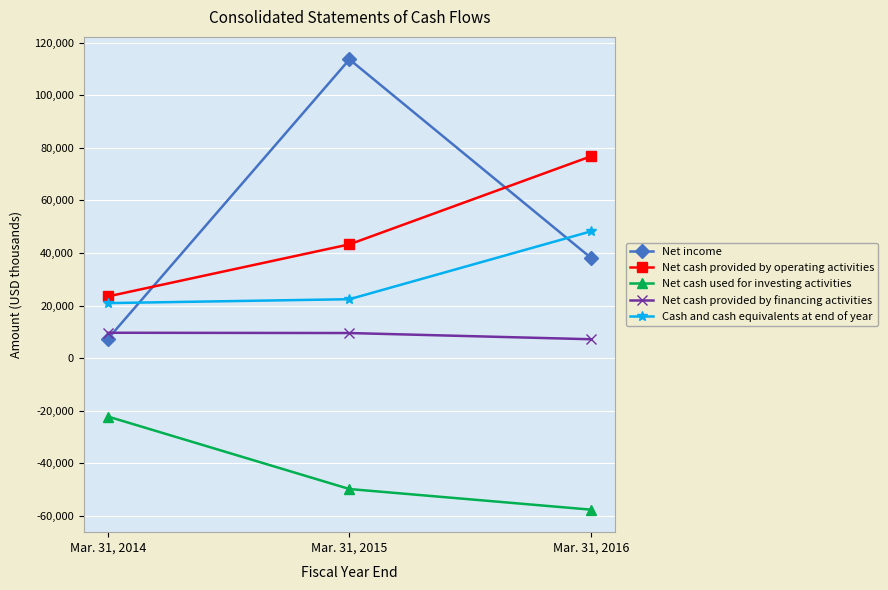

At which label is Net income closest to 60519?

Mar. 31, 2016